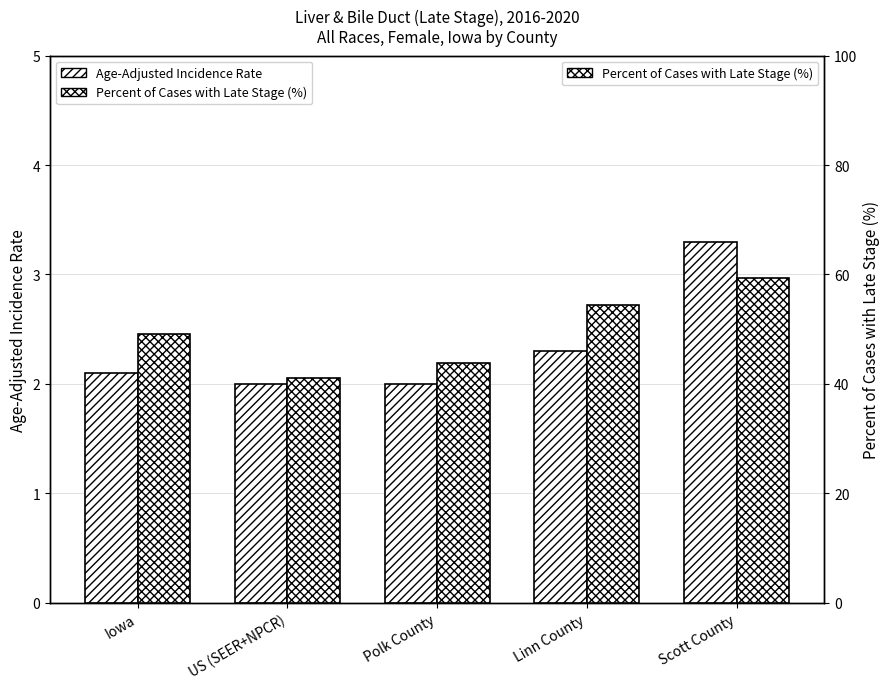

What is the label of the 1st bar from the left?

Iowa